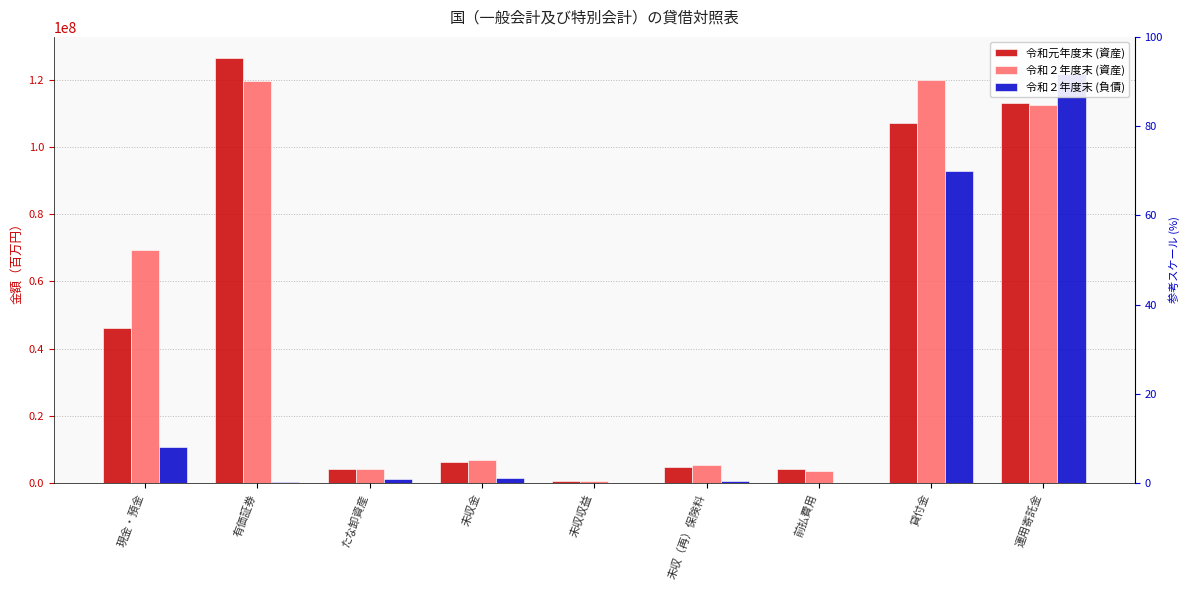

Is it true that 令和元年度末 (資産) equals 6724102 at たな卸資産?

False